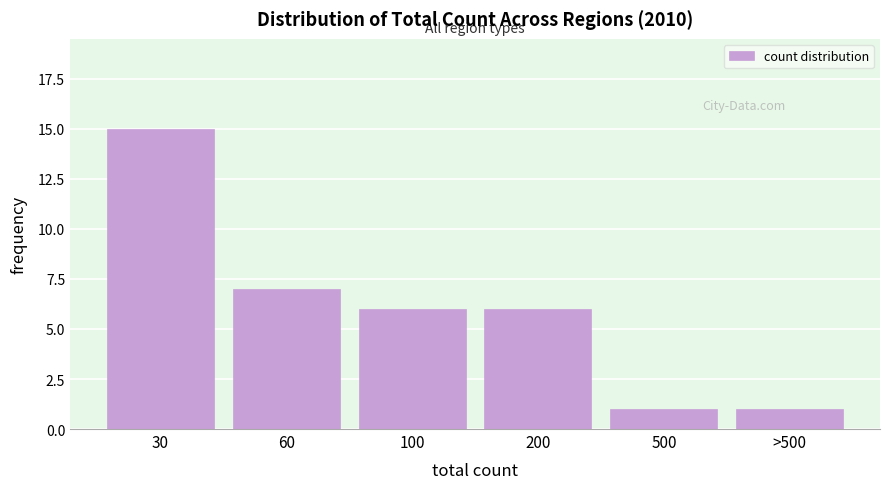

Reading right to left, list all the values displayed in this chart.

>500=1	500=1	200=6	100=6	60=7	30=15